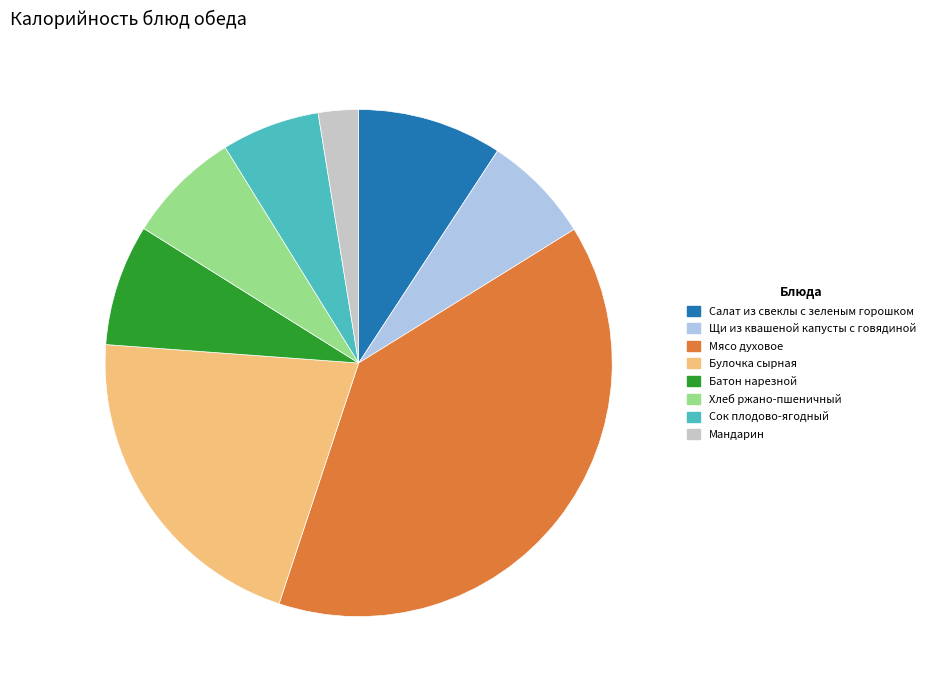

How many slices are in this pie chart?

8